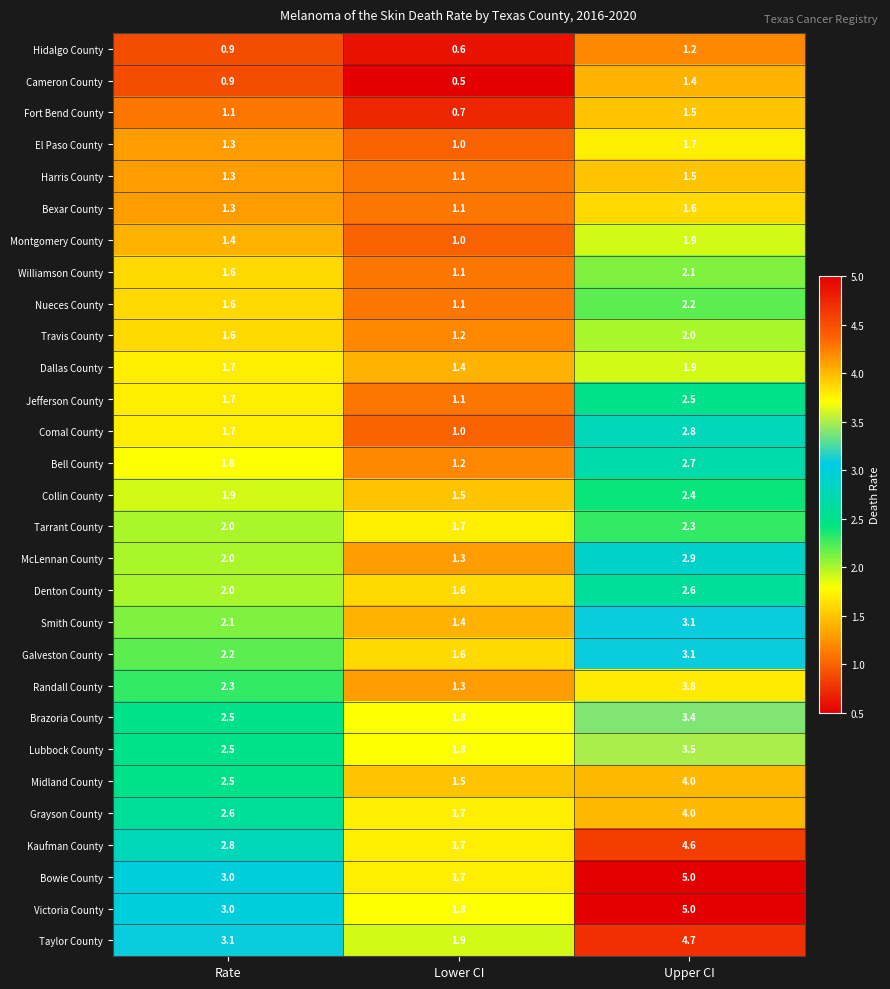

The value of Galveston County at Rate is 2.2. True or false?

True